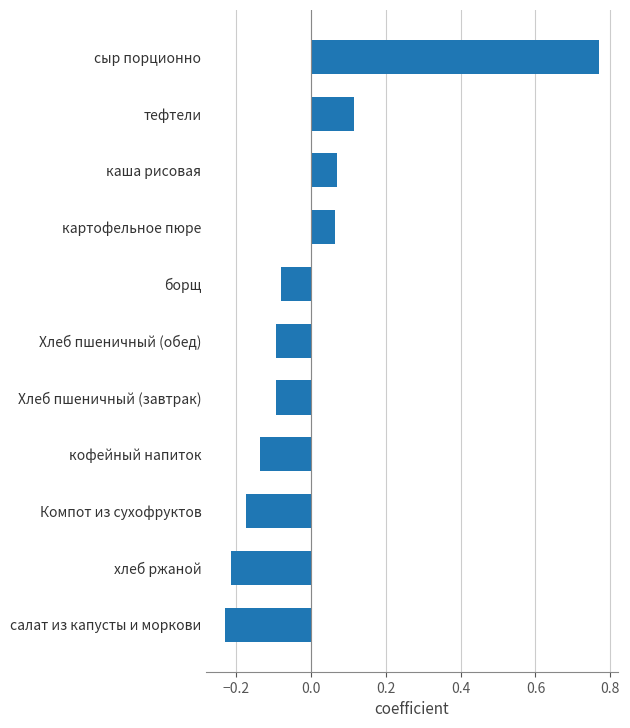

Which label corresponds to the largest value in the chart?

сыр порционно